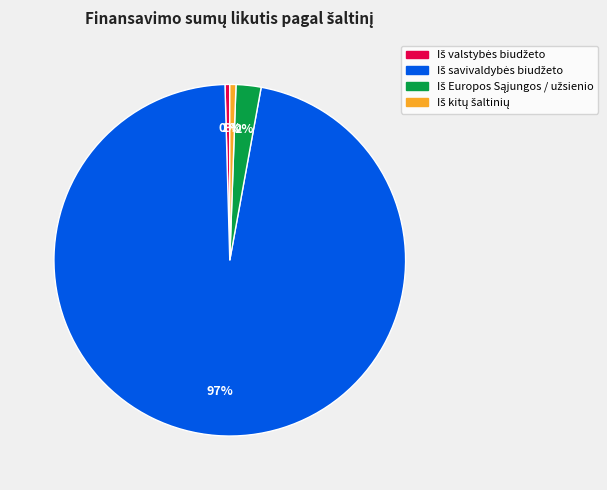

To the nearest percent, what is the average slice percentage?

25%